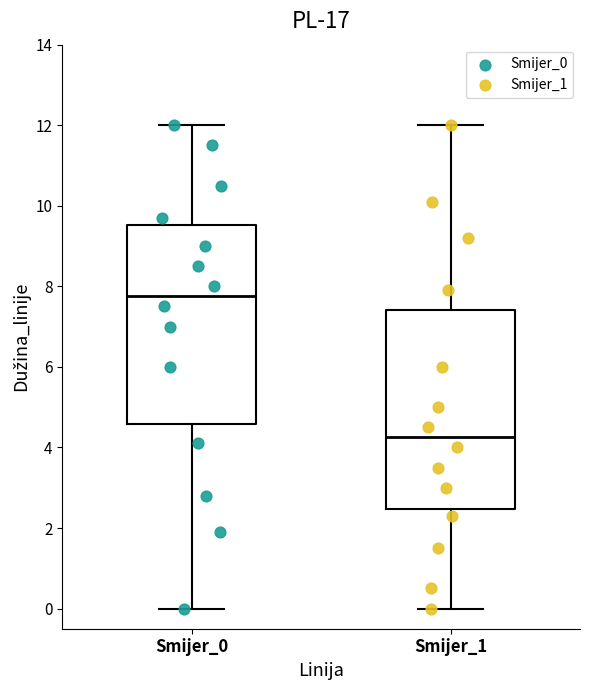

Which box's median line is the lowest?

Smijer_1